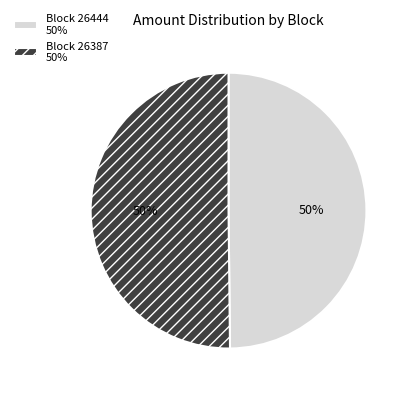

To the nearest percent, what is the difference between the largest and smallest slice percentages?

0%